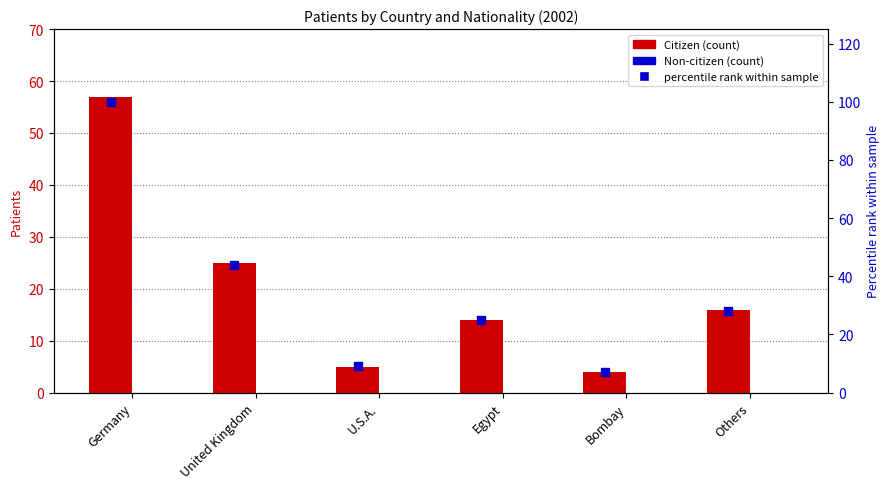

Which series reaches the minimum Y coordinate?

Non-citizen